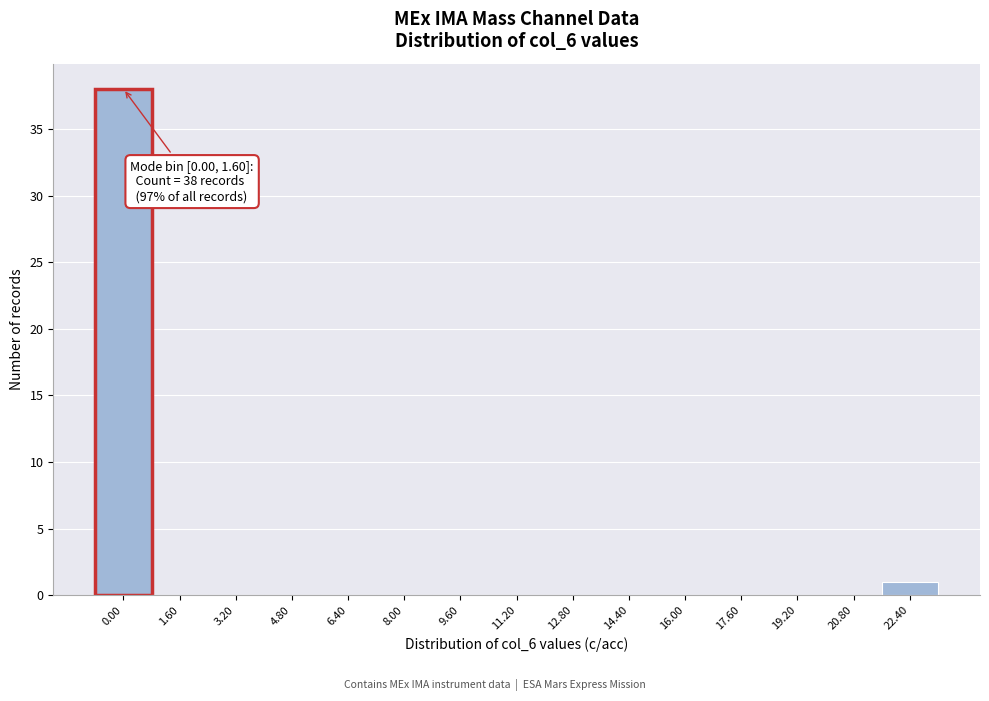

Reading right to left, transcribe all the data shown in this chart.

22.40=1	20.80=0	19.20=0	17.60=0	16.00=0	14.40=0	12.80=0	11.20=0	9.60=0	8.00=0	6.40=0	4.80=0	3.20=0	1.60=0	0.00=38